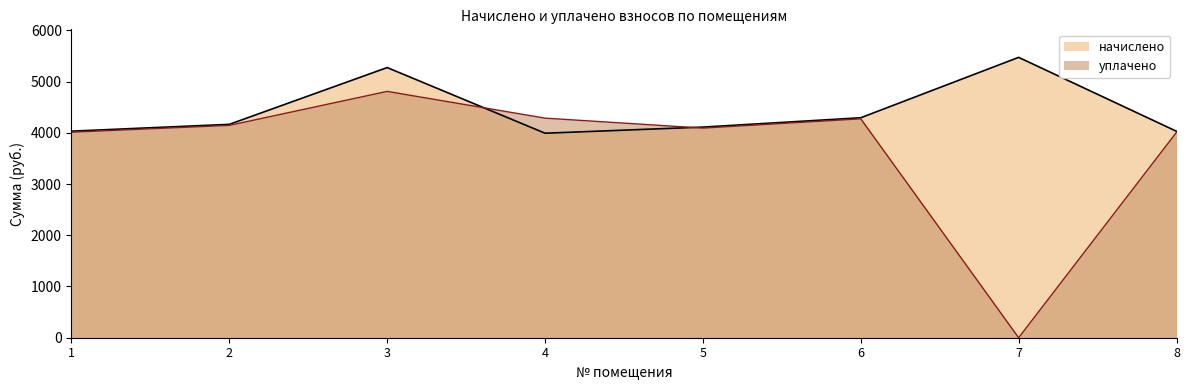

What is the average value of the уплачено series?

3702.9